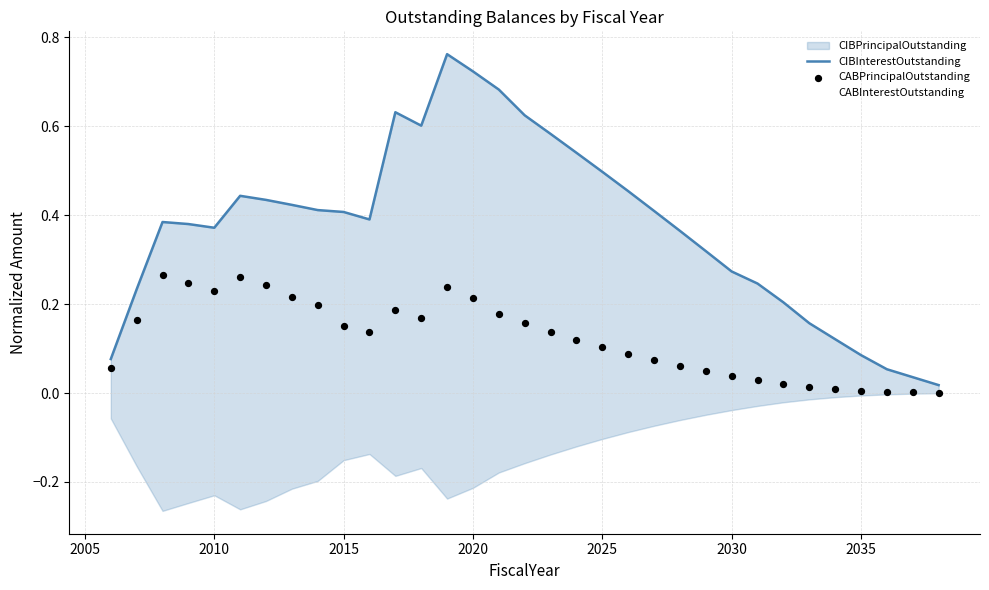

Which series contains the highest Y value?

CIBInterestOutstanding